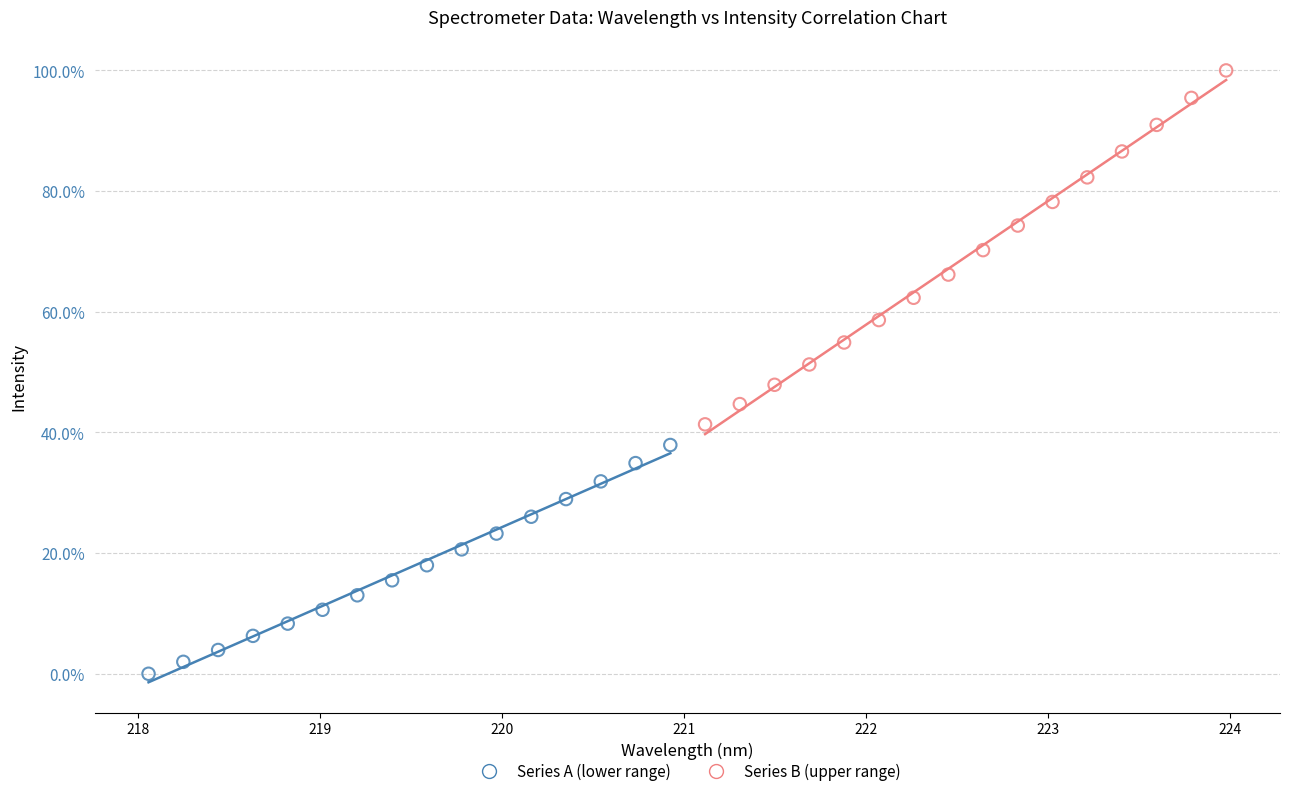

Which series has the widest spread of Y values?

Series B (upper range)